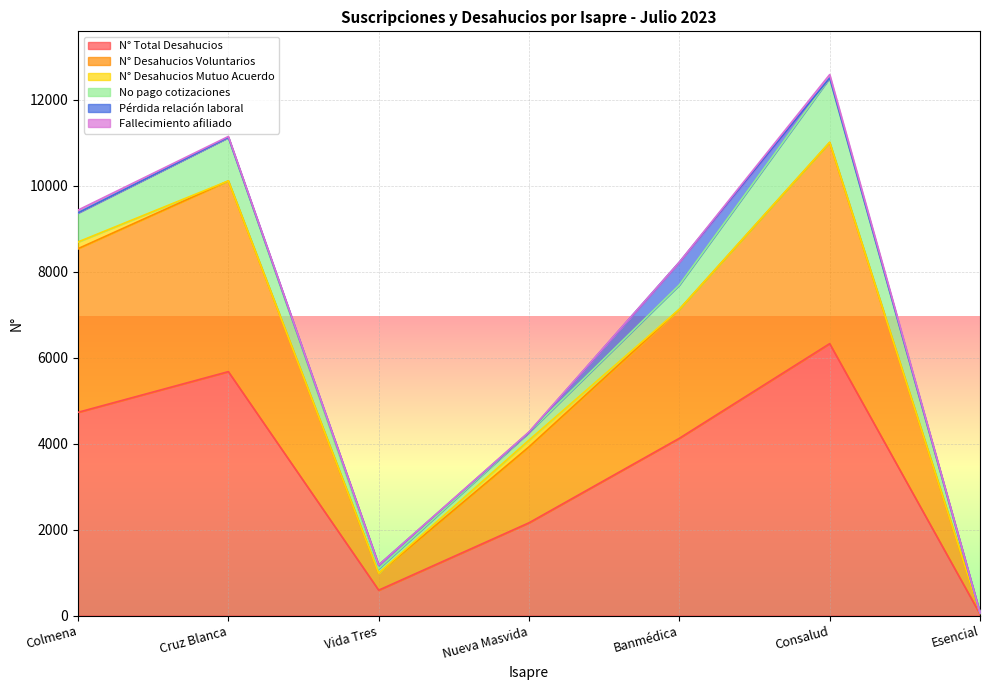

Reading right to left, what are all the values shown in this chart?

N° Total Desahucios: Esencial=34	Consalud=6323	Banmédica=4122	Nueva Masvida=2157	Vida Tres=590	Cruz Blanca=5672	Colmena=4726
N° Desahucios Voluntarios: Esencial=20	Consalud=4677	Banmédica=2997	Nueva Masvida=1766	Vida Tres=393	Cruz Blanca=4435	Colmena=3806
N° Desahucios Mutuo Acuerdo: Esencial=0	Consalud=5	Banmédica=3	Nueva Masvida=156	Vida Tres=2	Cruz Blanca=1	Colmena=156
No pago cotizaciones: Esencial=7	Consalud=1496	Banmédica=566	Nueva Masvida=182	Vida Tres=108	Cruz Blanca=1011	Colmena=677
Pérdida relación laboral: Esencial=0	Consalud=0	Banmédica=530	Nueva Masvida=0	Vida Tres=82	Cruz Blanca=0	Colmena=0
Fallecimiento afiliado: Esencial=0	Consalud=78	Banmédica=0	Nueva Masvida=10	Vida Tres=0	Cruz Blanca=22	Colmena=64